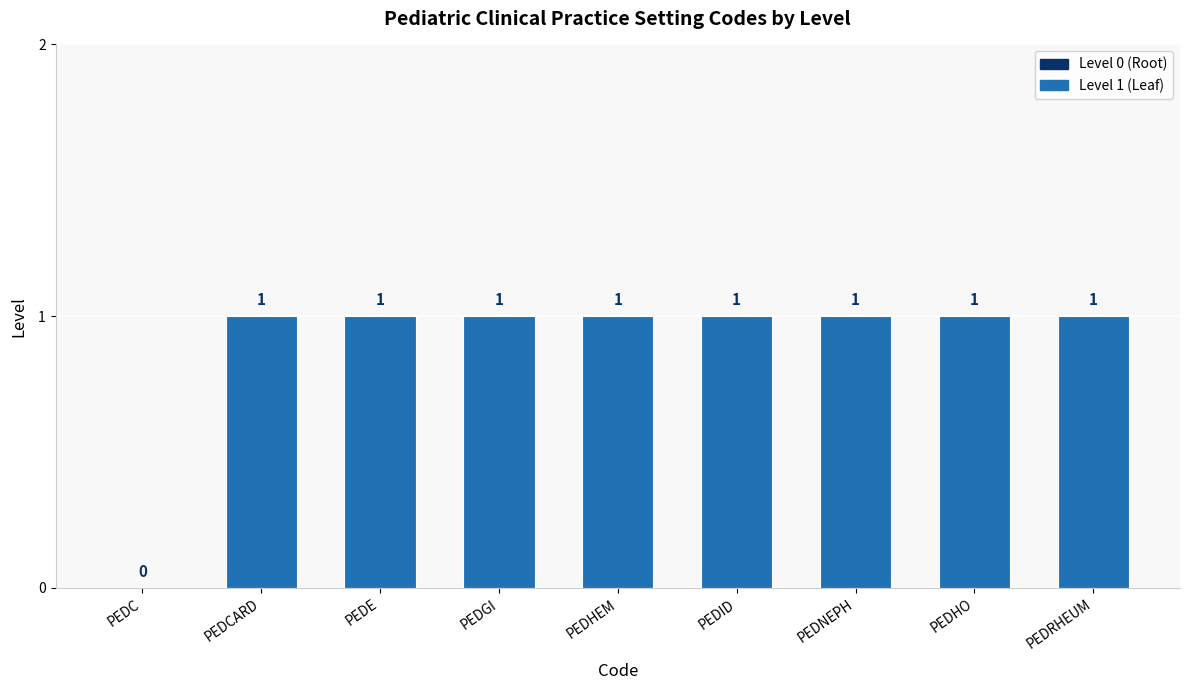

Approximately how many times larger is the value at PEDHEM compared to PEDNEPH?

1.0